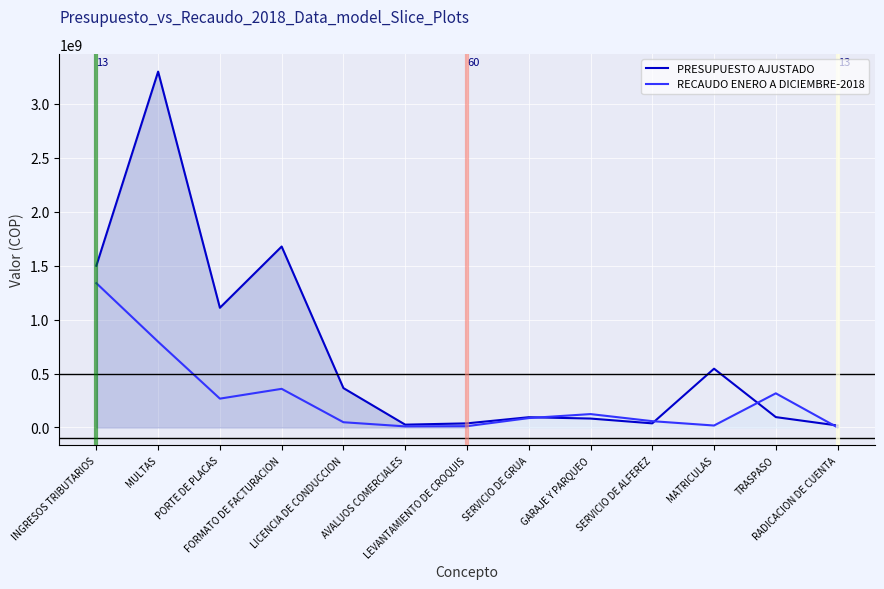

What are all the series names shown in the legend?

PRESUPUESTO AJUSTADO, RECAUDO ENERO A DICIEMBRE-2018